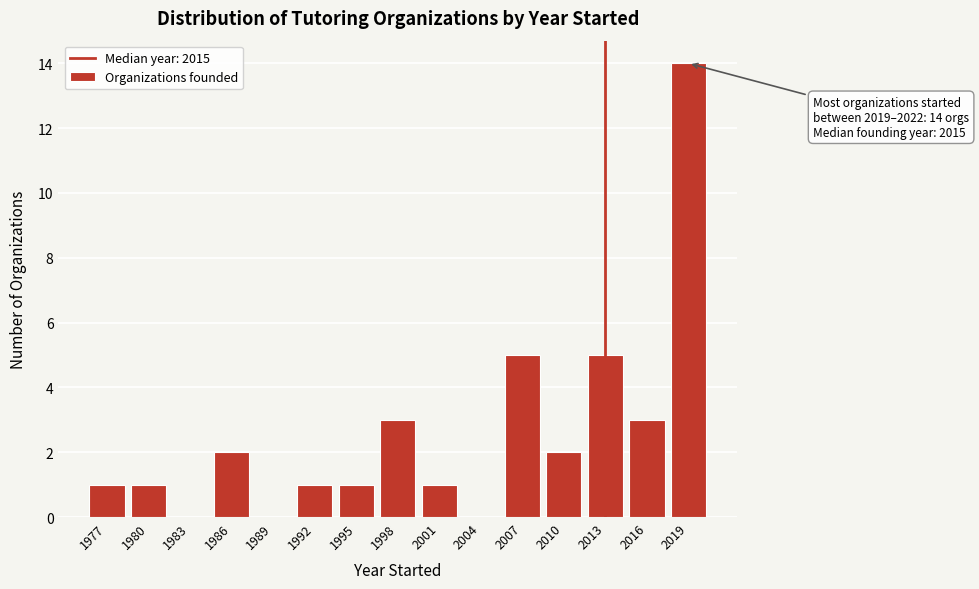

Reading right to left, list all the values displayed in this chart.

2019=14	2016=3	2013=5	2010=2	2007=5	2004=0	2001=1	1998=3	1995=1	1992=1	1989=0	1986=2	1983=0	1980=1	1977=1